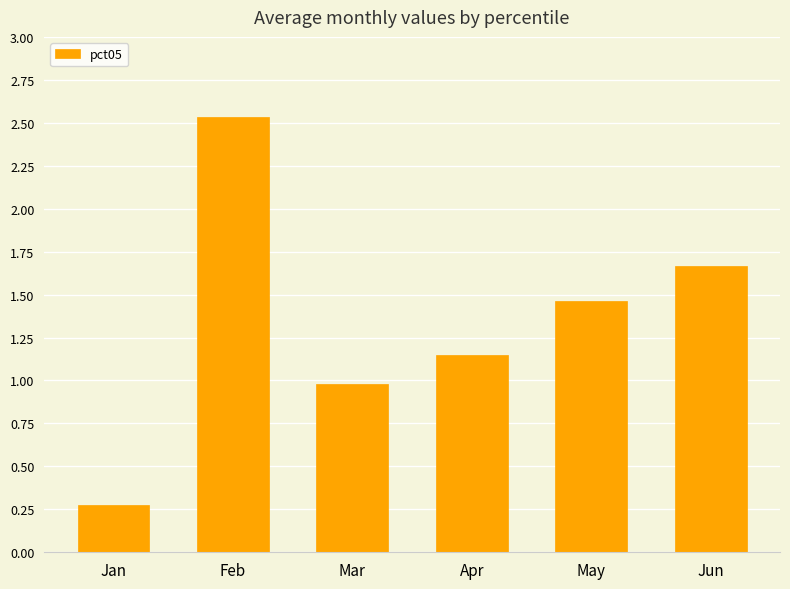

What value does the data have at Mar?

1.0